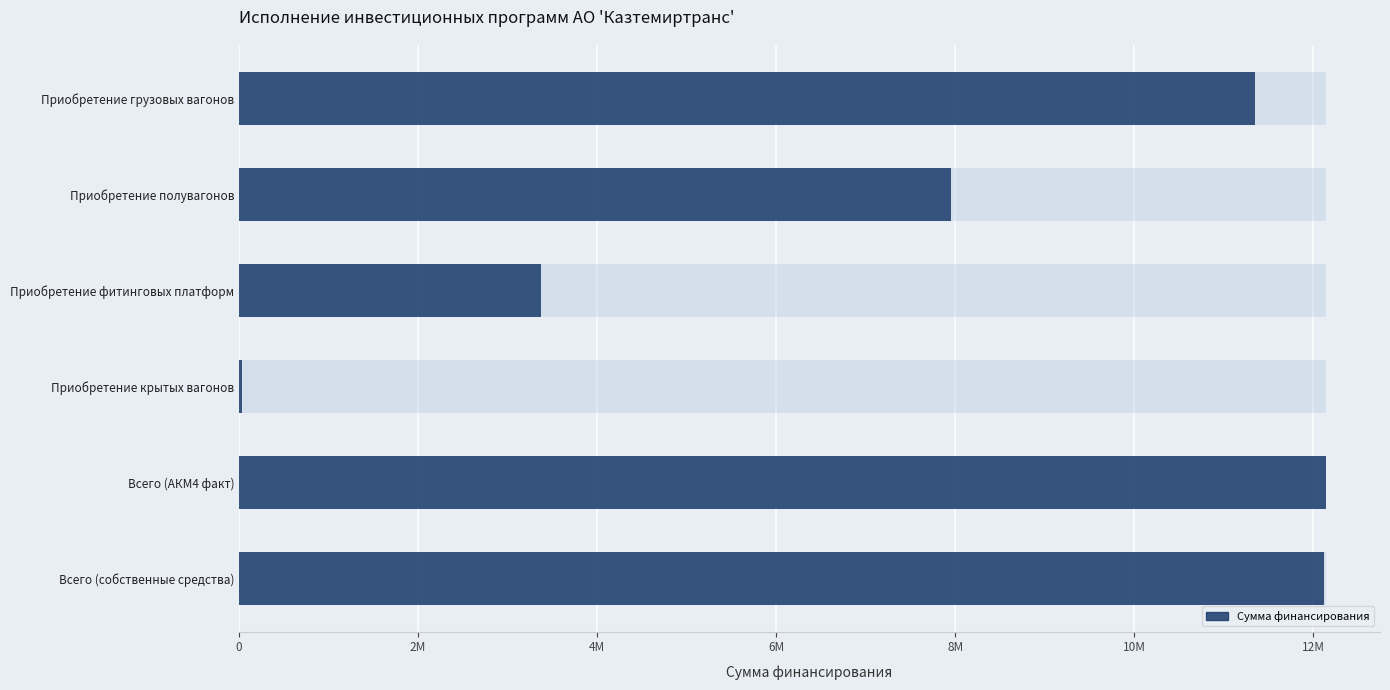

Reading left to right, transcribe all the data shown in this chart.

11354134	7950121	3375000	29013	12138552	12115464